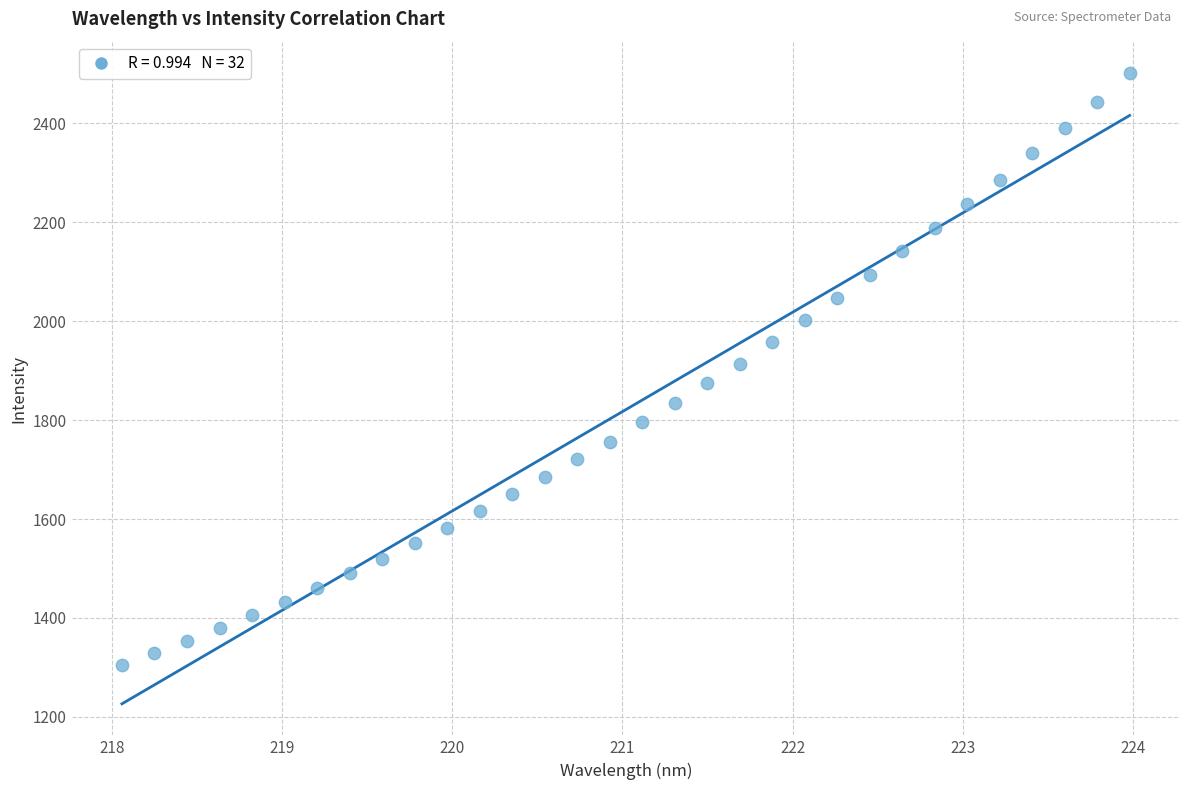

What is the range of Y values (max minus min)?

1196.3